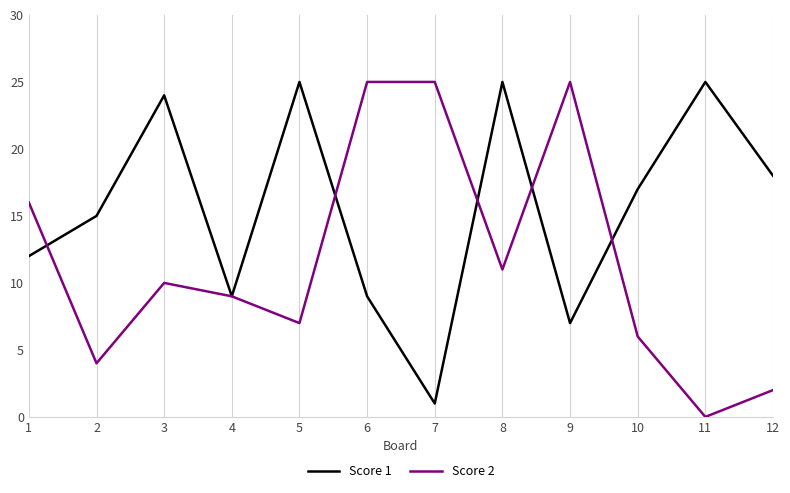

Rank the series at 6 from highest to lowest value.

Score 2, Score 1